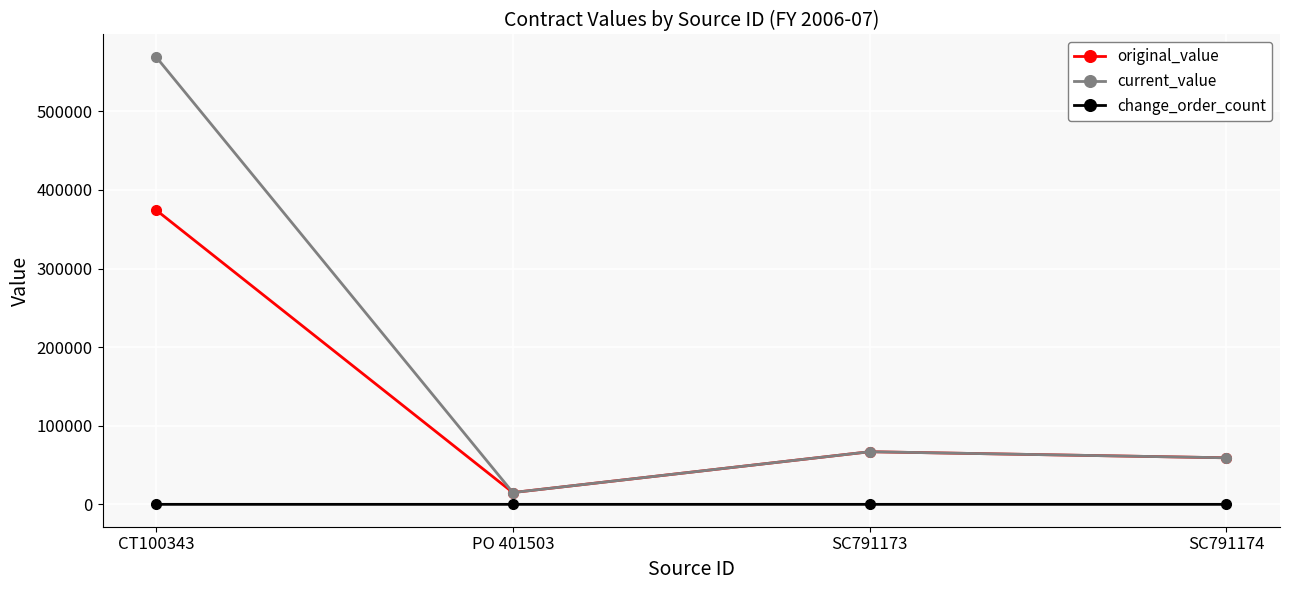

At which category is the sum across all series the highest?

CT100343